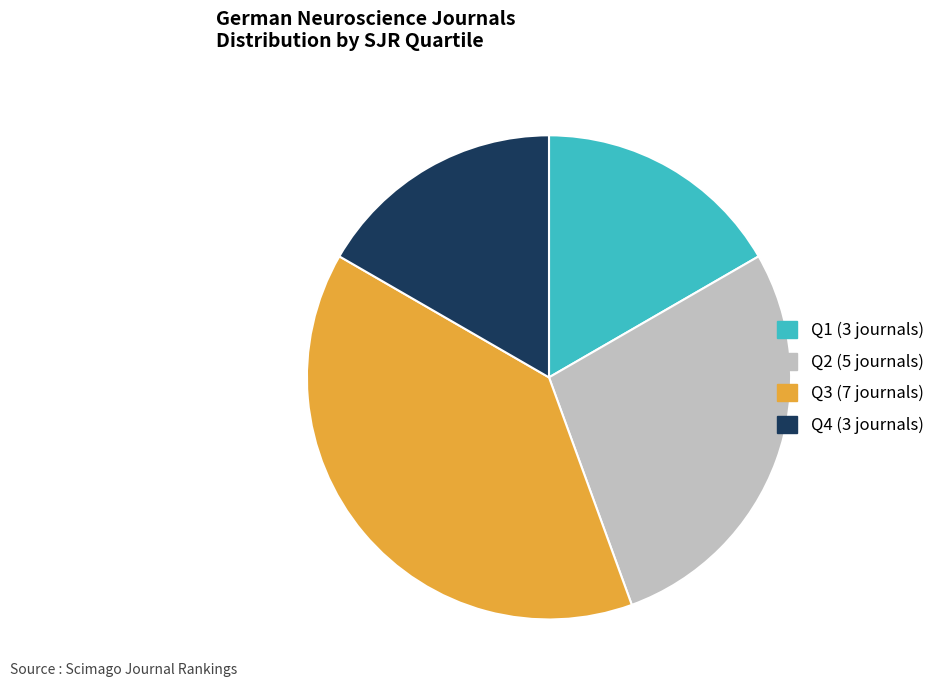

How many slices are in this pie chart?

4